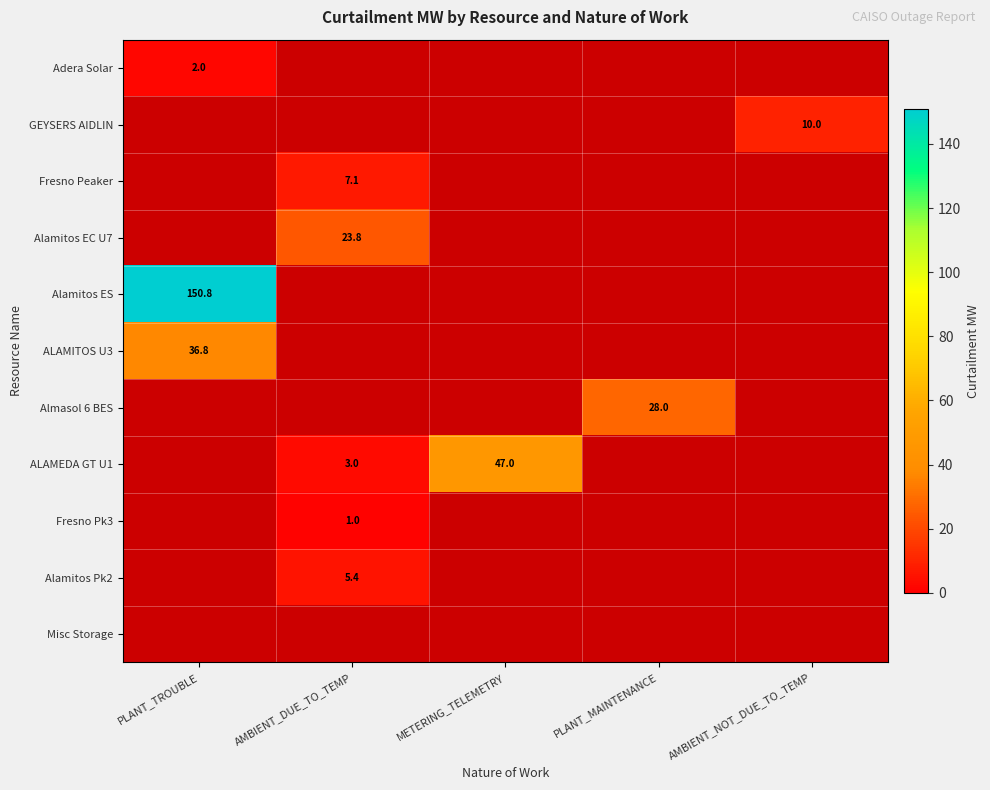

At which category does the chart reach its minimum across all series?

AMBIENT_DUE_TO_TEMP